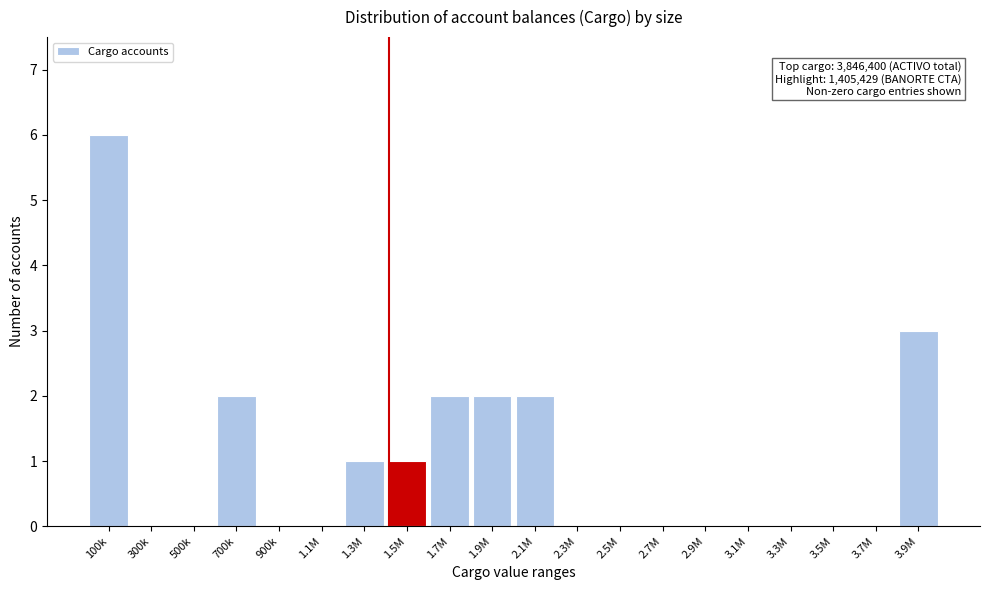

Reading right to left, transcribe all the data shown in this chart.

3.9M=3	3.7M=0	3.5M=0	3.3M=0	3.1M=0	2.9M=0	2.7M=0	2.5M=0	2.3M=0	2.1M=2	1.9M=2	1.7M=2	1.5M=1	1.3M=1	1.1M=0	900k=0	700k=2	500k=0	300k=0	100k=6